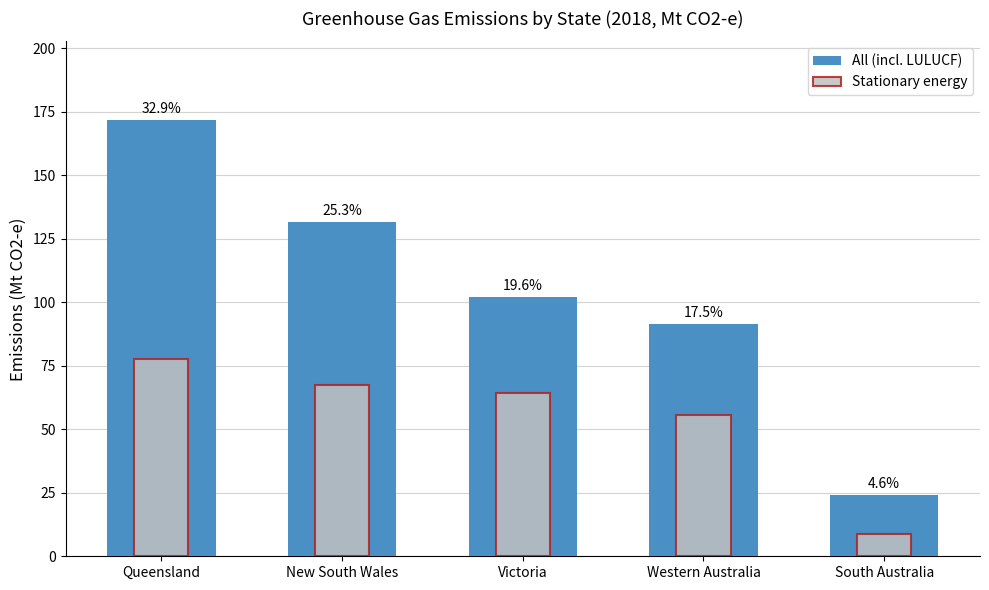

Which category has the lowest value in the Stationary energy series?

South Australia